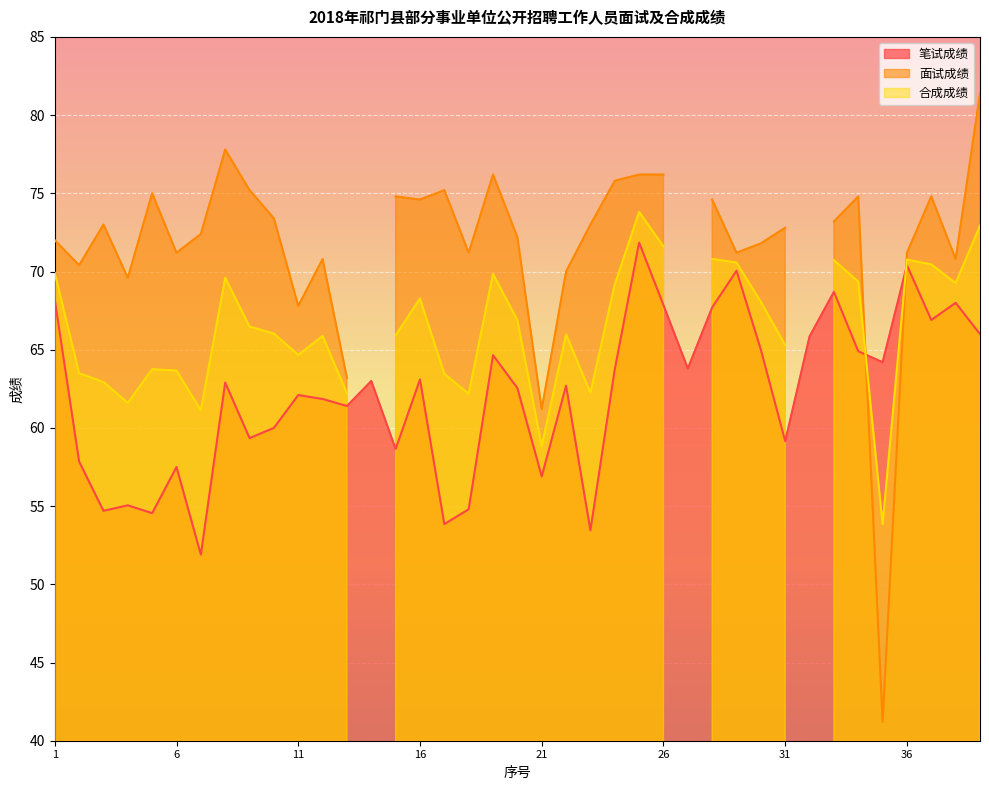

How many data points does each series have?

39